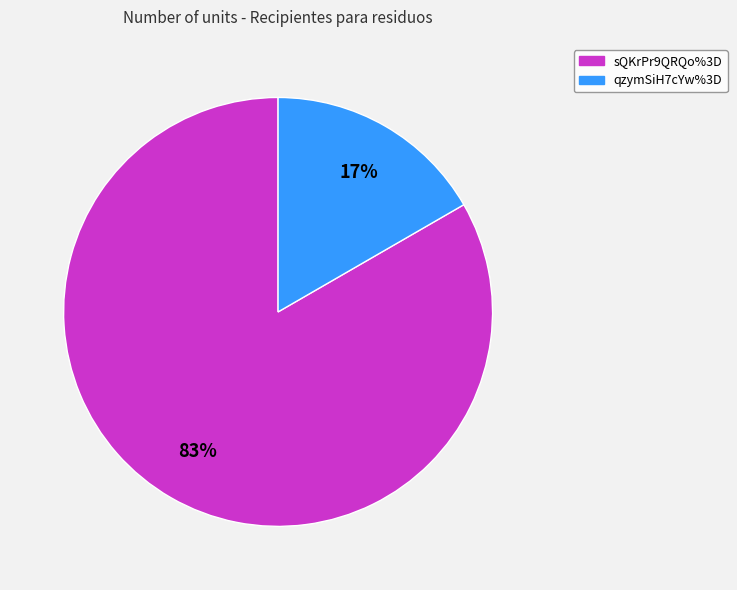

Rank the categories by value from lowest to highest.

qzymSiH7cYw%3D, sQKrPr9QRQo%3D